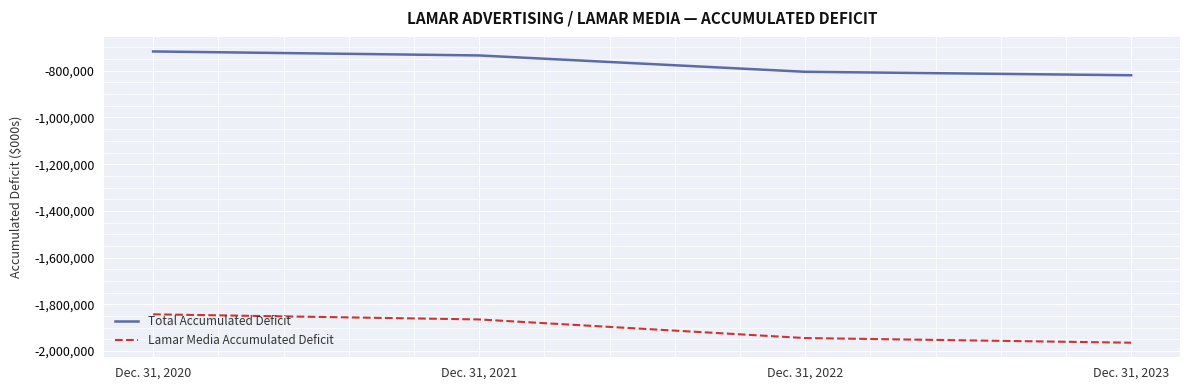

What is the sum of all Lamar Media Accumulated Deficit values?

-7614877